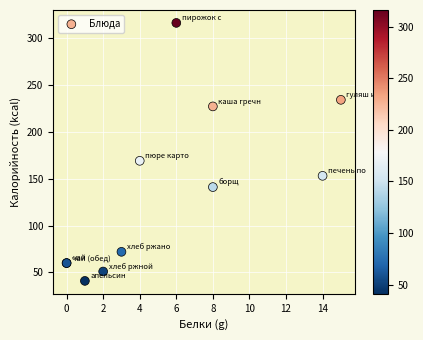

What Y value in the scatter plot is closest to 178?

169